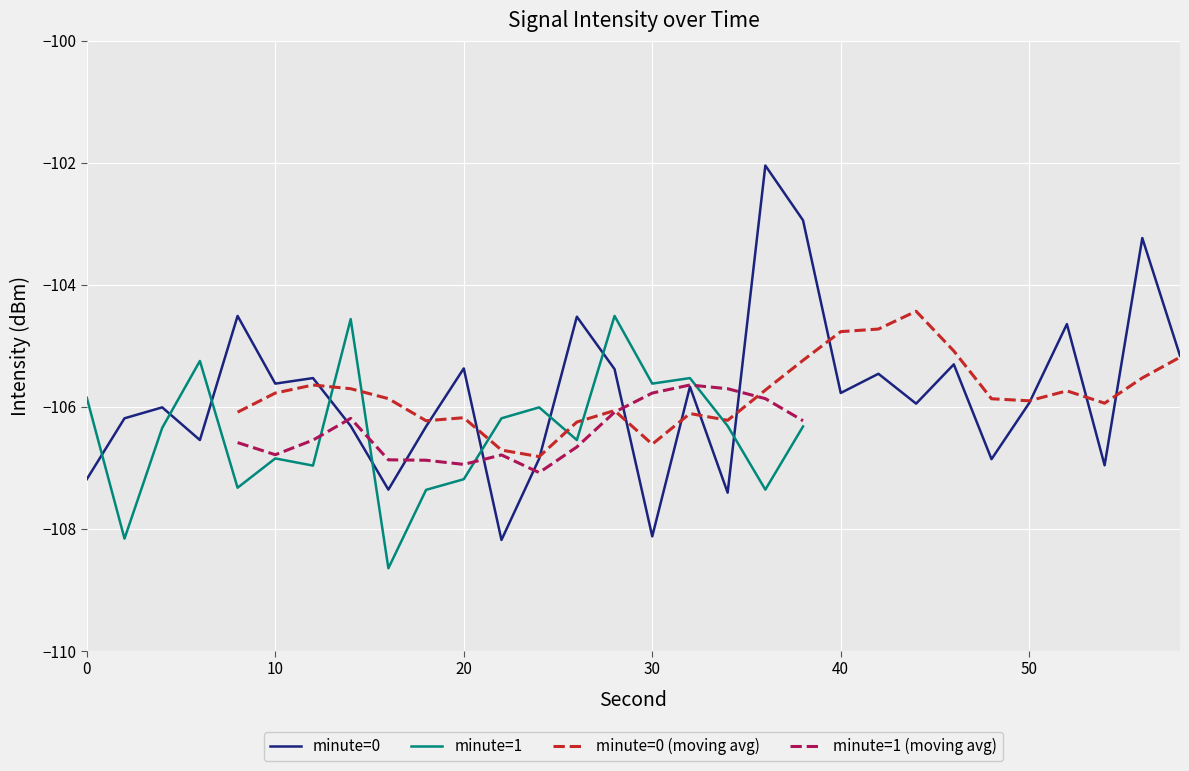

The minute=0 series shows -147.7 at 0. True or false?

False